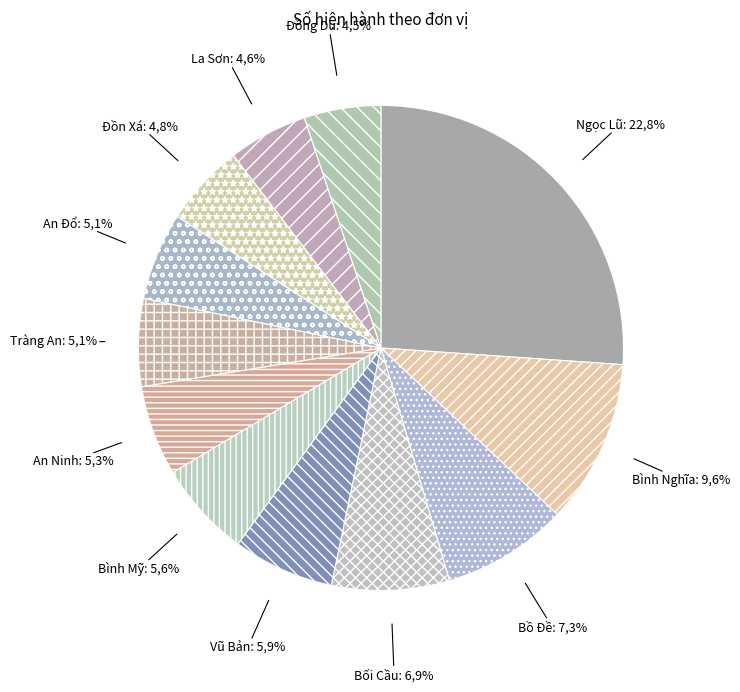

Is it true that Bối Cầu is 7% of the pie?

True